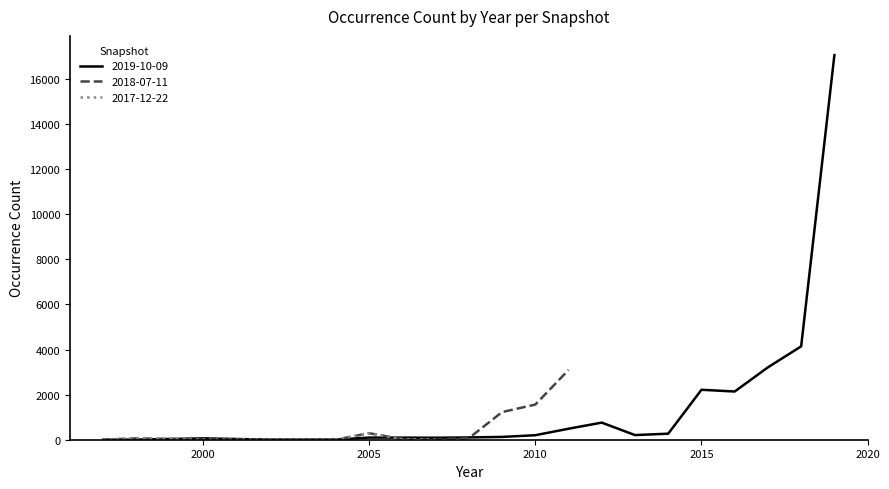

At which label is 2017-12-22 closest to 144?

1998